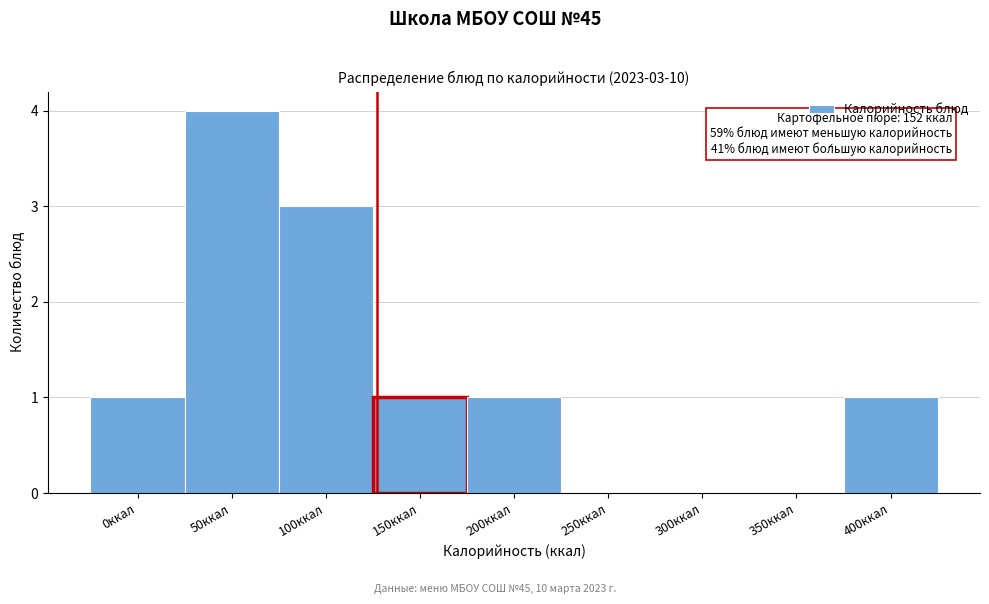

Reading left to right, transcribe all the data shown in this chart.

0ккал=1	50ккал=4	100ккал=3	150ккал=1	200ккал=1	250ккал=0	300ккал=0	350ккал=0	400ккал=1